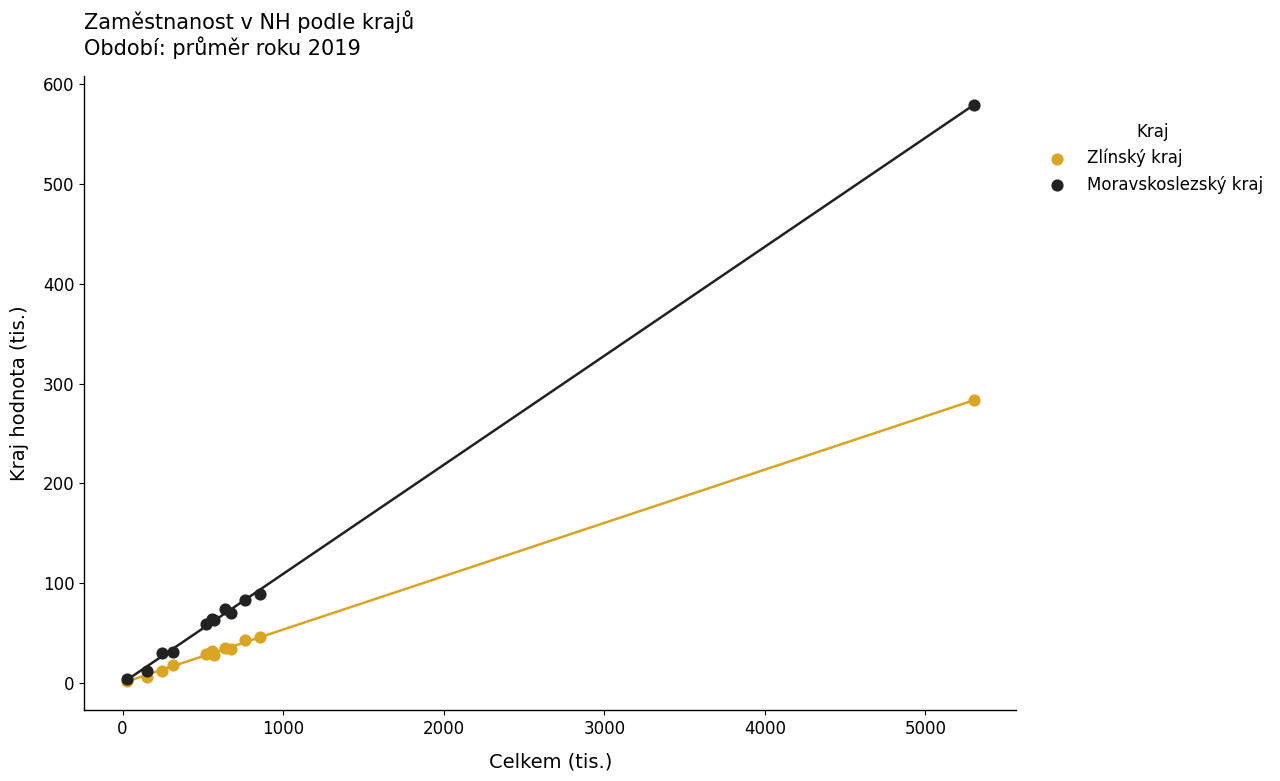

In the Moravskoslezský kraj series, what Y value is closest to 291?

89.0